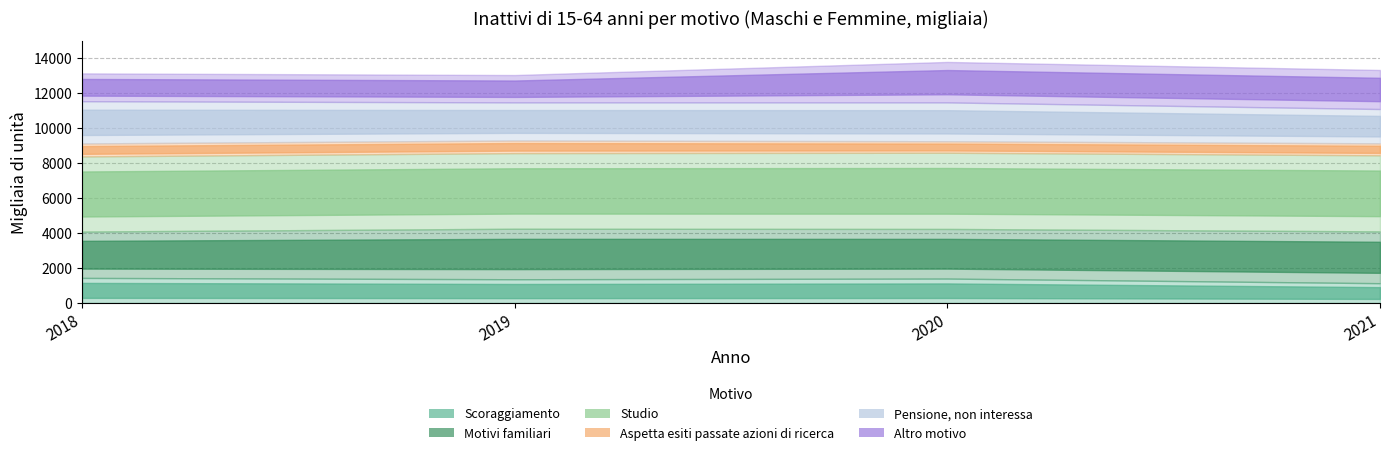

What is the lowest value of the Altro motivo series?

1565.9